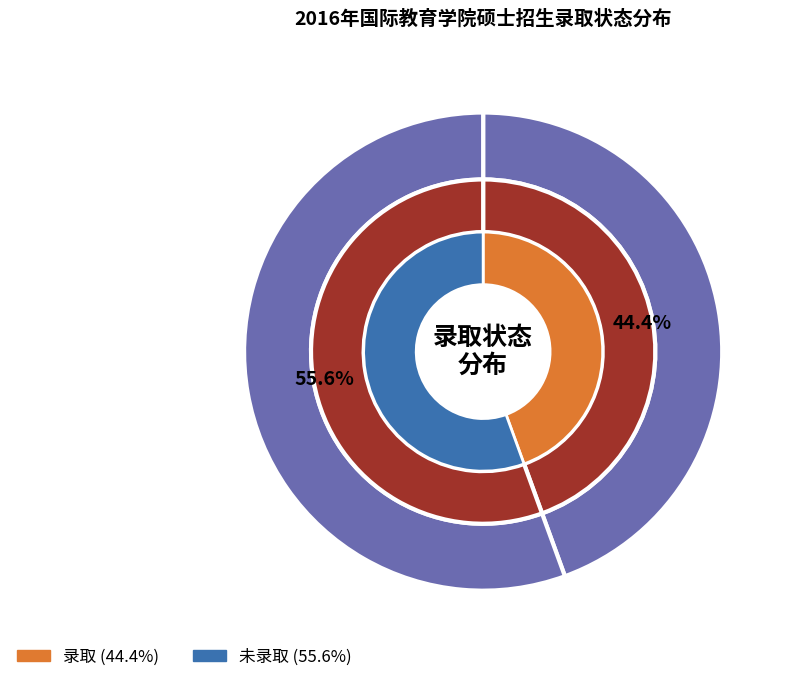

What percentage is NOT represented by 录取?

55.6%